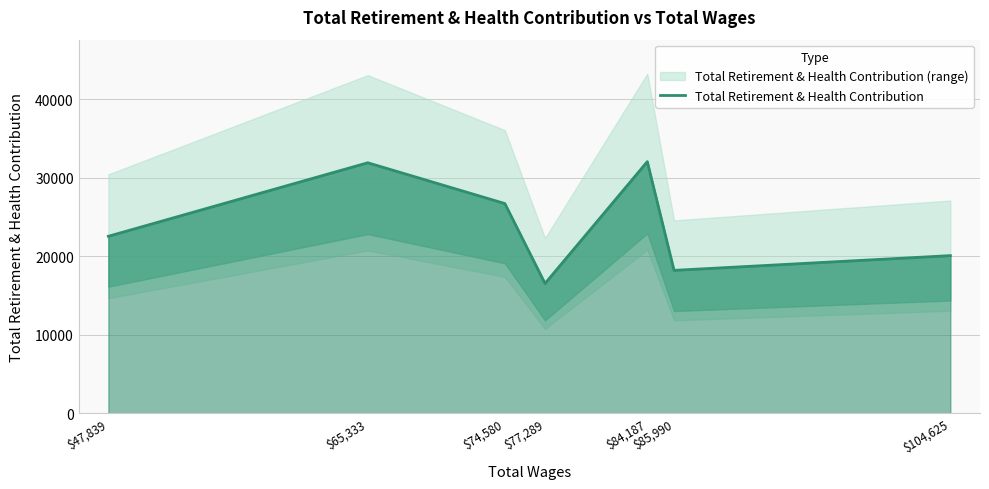

Read the value at $84,187, to the nearest 10.

32040